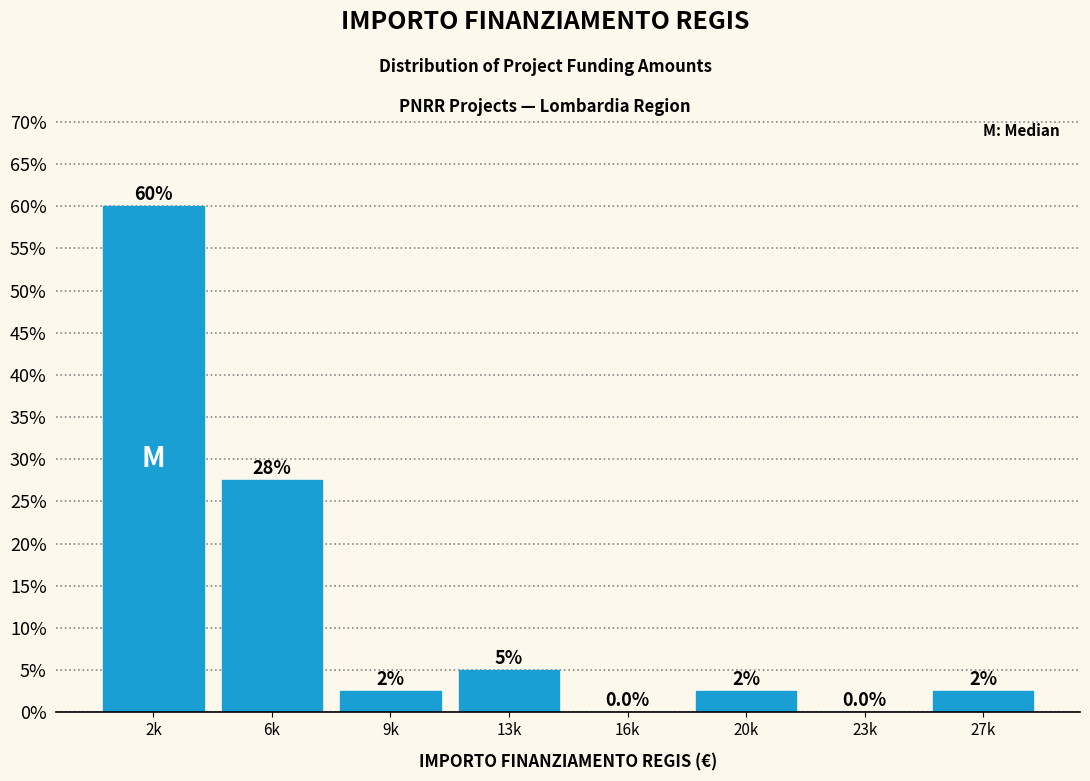

Reading left to right, extract all data points from this chart.

2k=60.0	6k=27.5	9k=2.5	13k=5.0	16k=0.0	20k=2.5	23k=0.0	27k=2.5